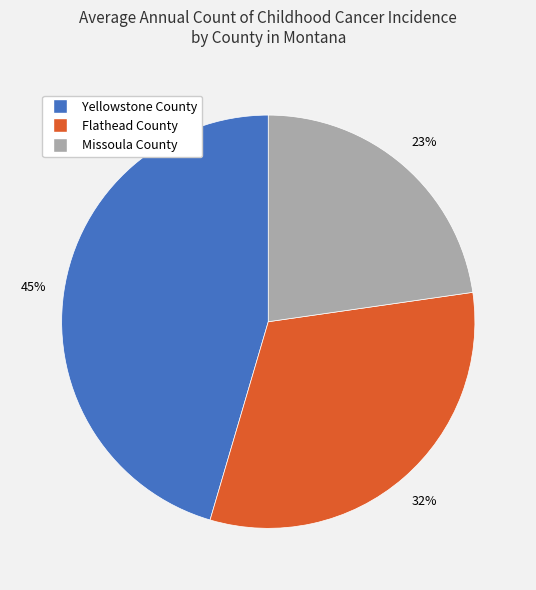

What percentage is the Flathead County slice, to the nearest percent?

32%